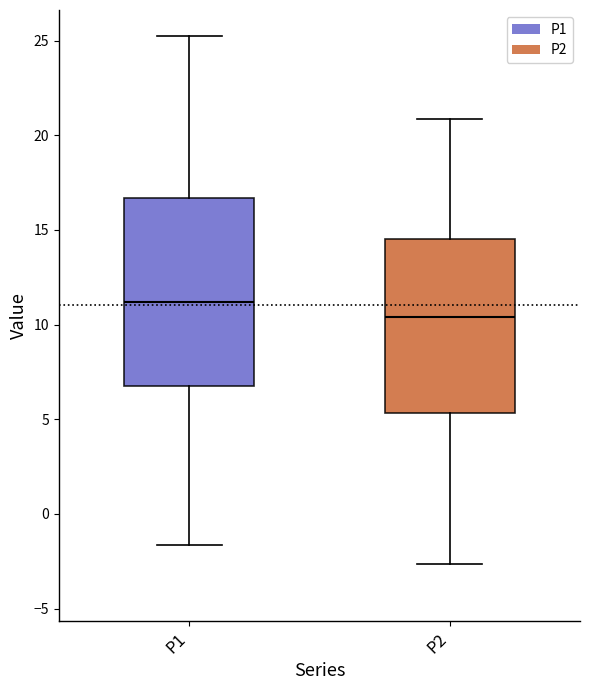

Comparing the boxes themselves (not the whiskers), which one is the tallest?

P1